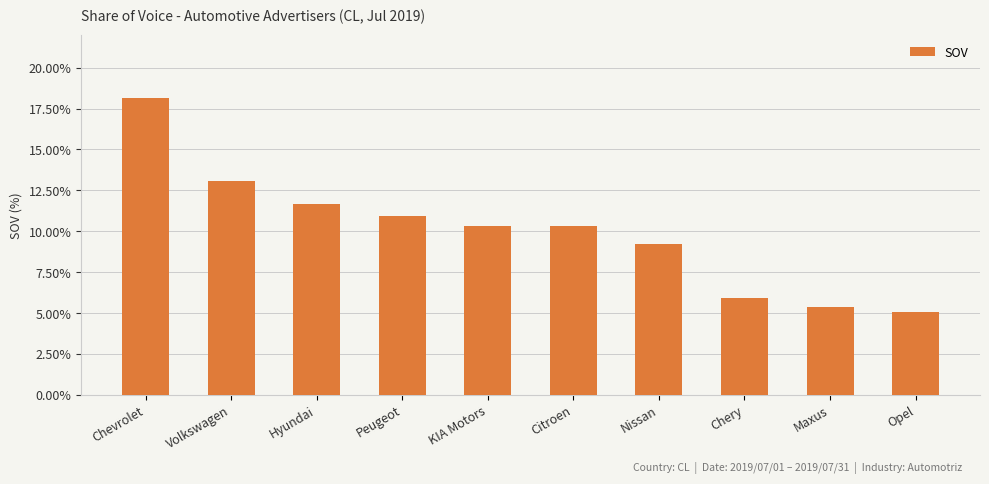

At which label is the value closest to 11?

Peugeot